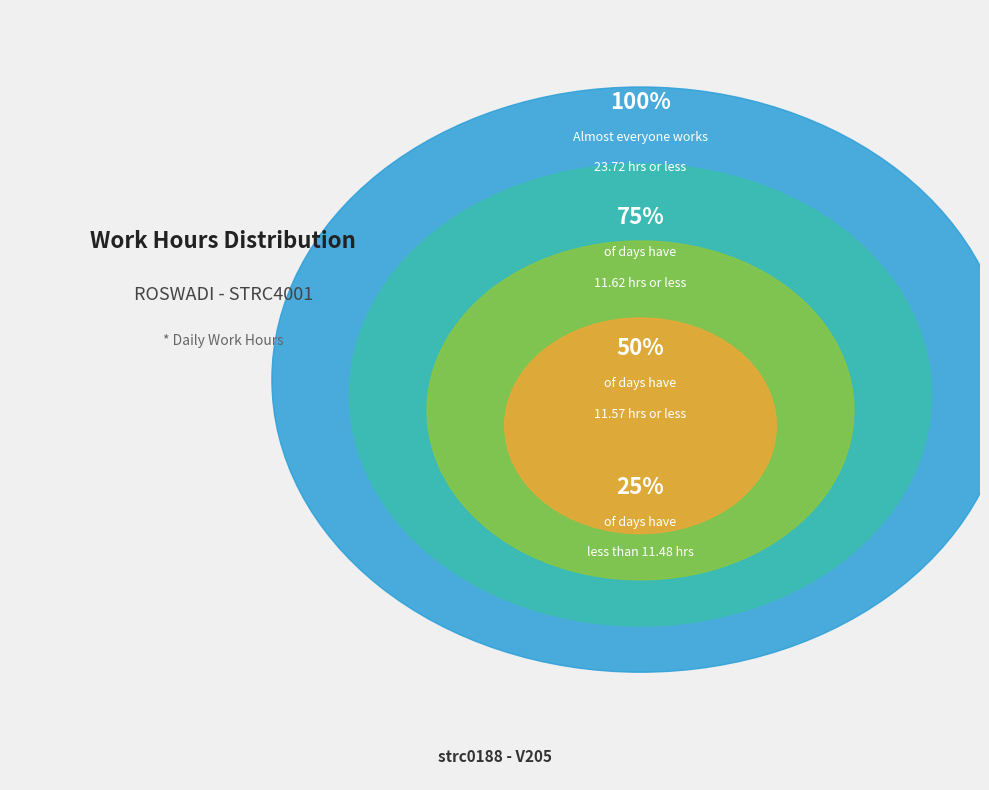

Does Day 20 represent more than half of the total?

No